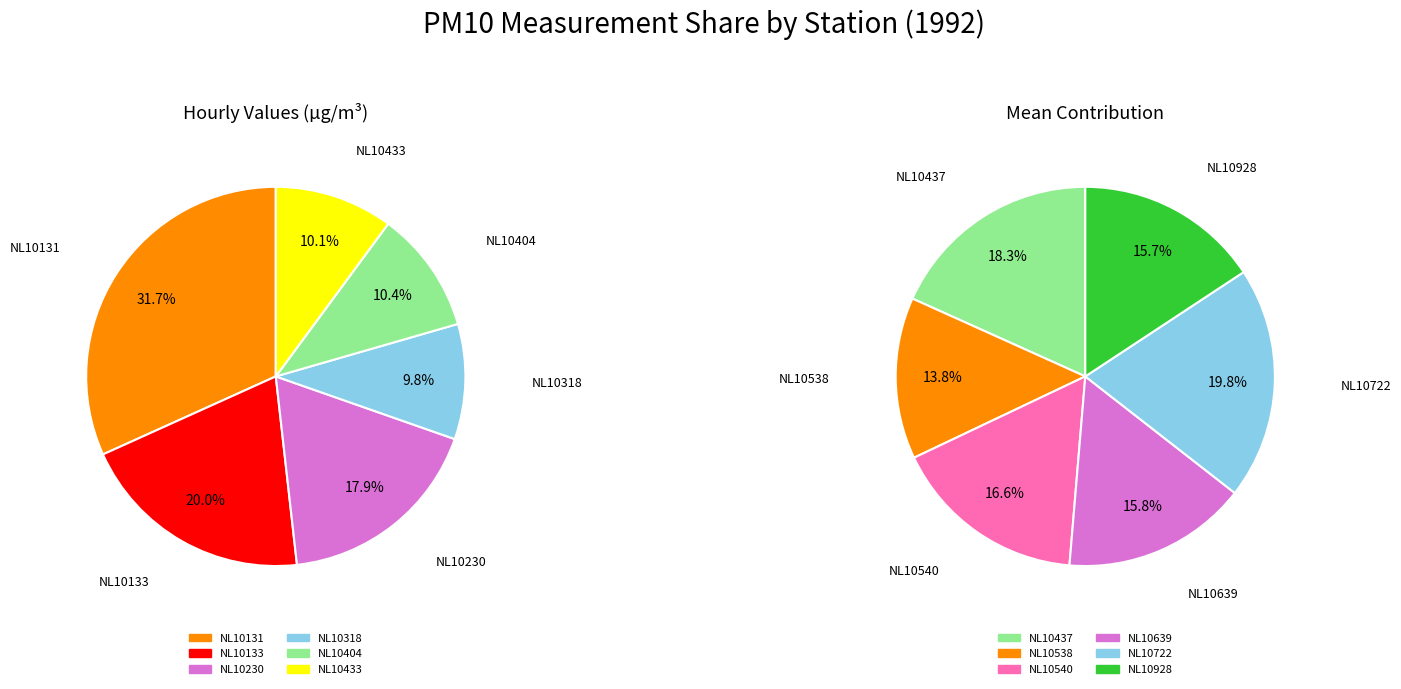

Is it true that NL10538 is 17% of the pie?

False